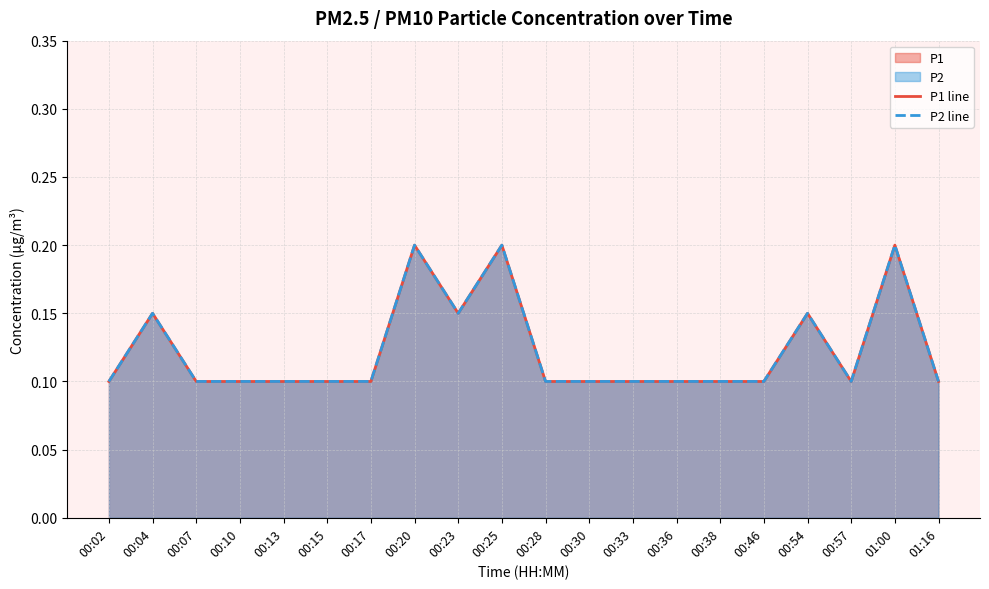

The P1 line series shows 0.1 at 00:25. True or false?

False